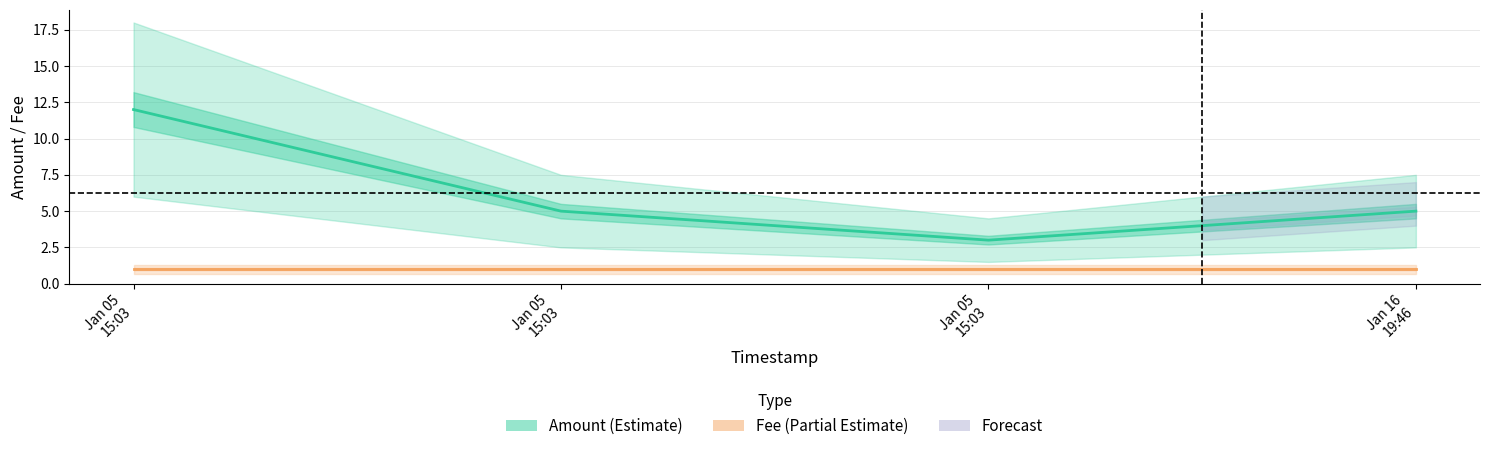

True or false: Fee (Partial Estimate) has more than 0 points higher than both neighbors.

False